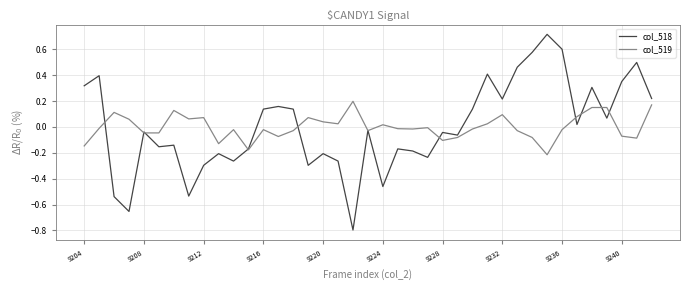

What is the maximum value shown in the chart?

0.7